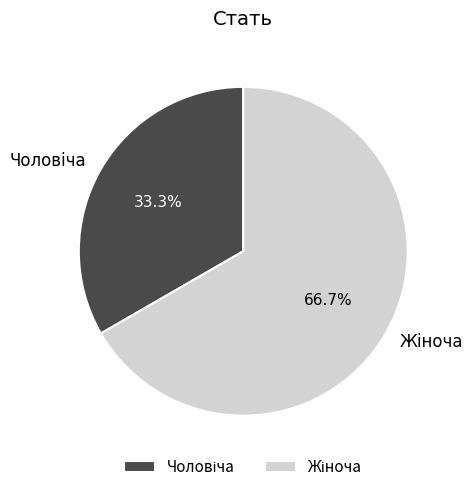

How many slices are in this pie chart?

2